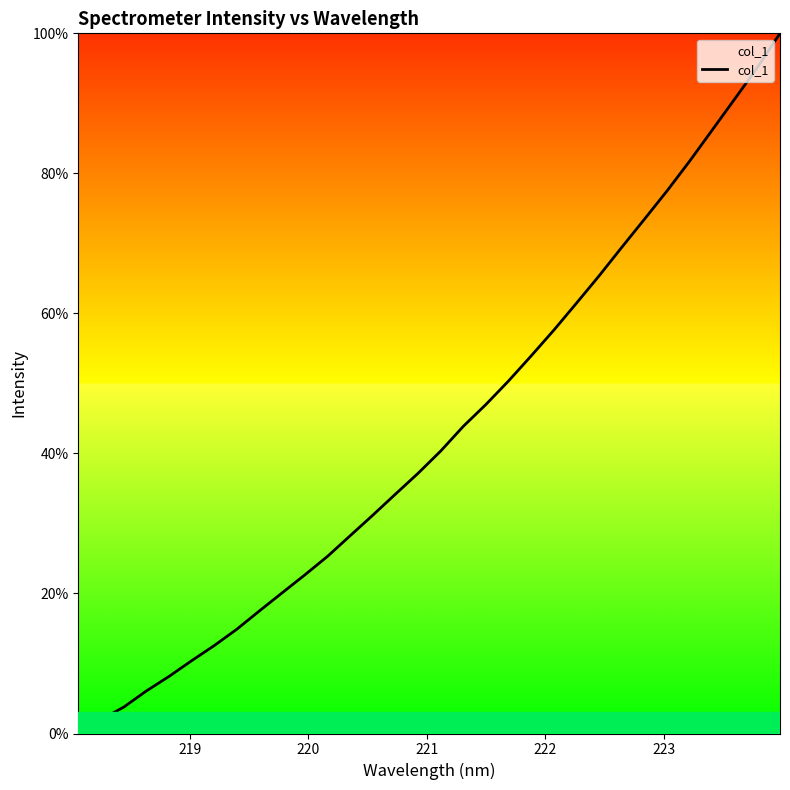

What is the maximum value shown in the chart?

100.0